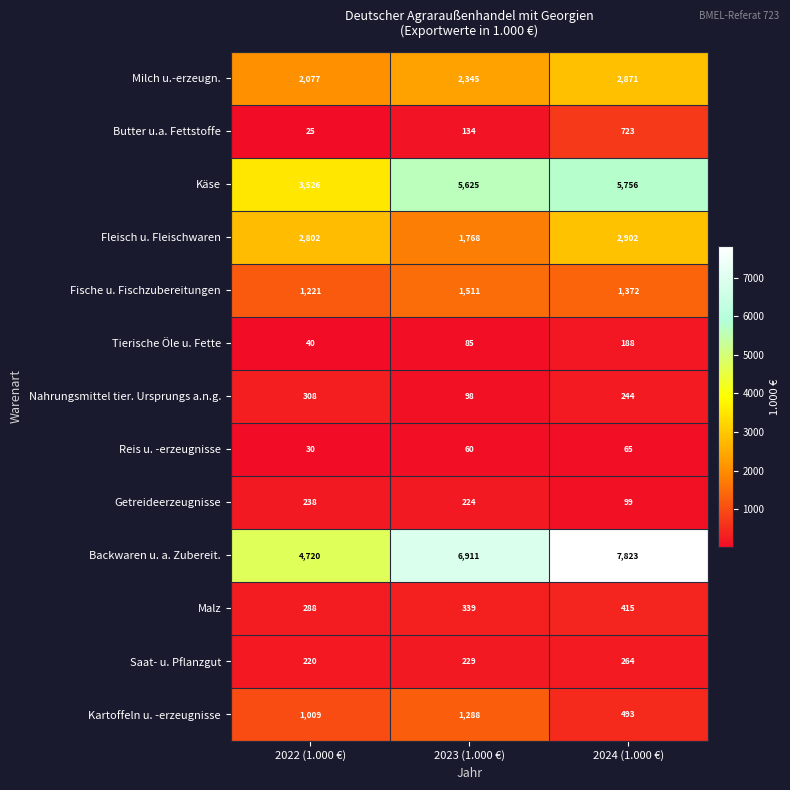

What is the minimum value shown in the chart?

25